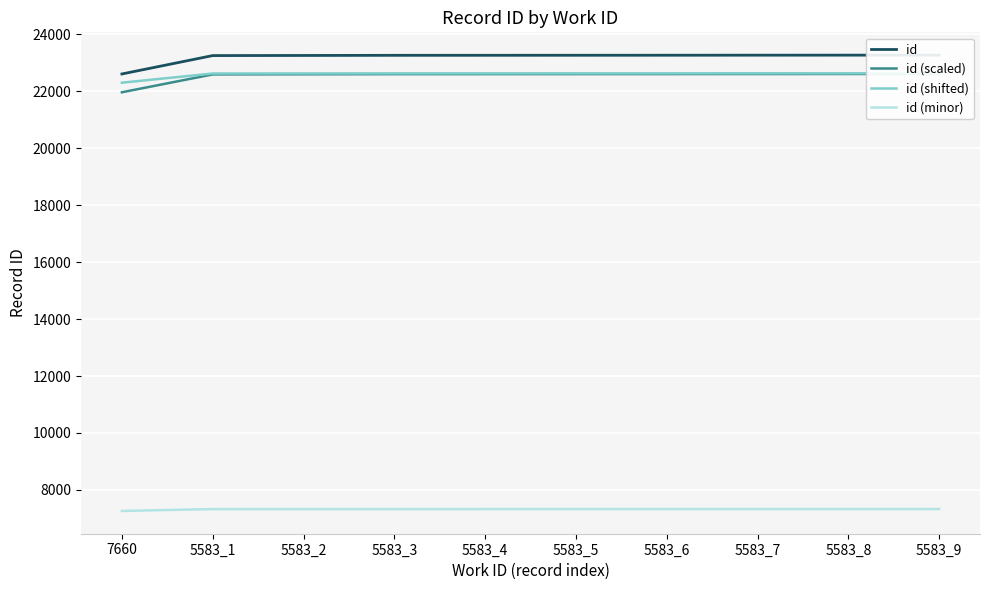

True or false: id and id (shifted) cross at least once.

False